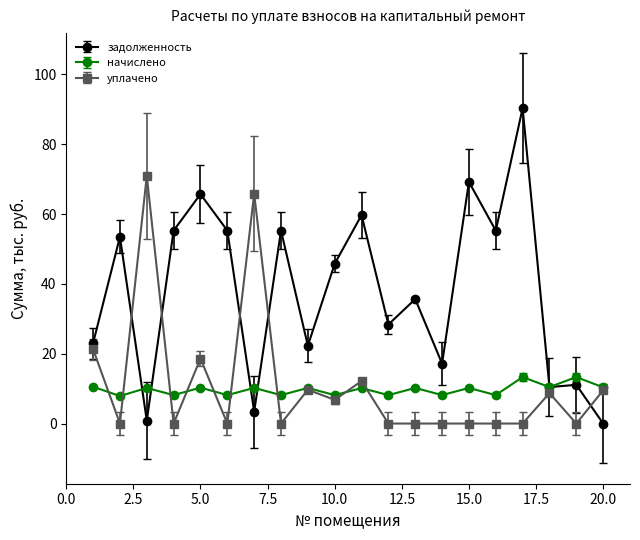

List the series in order of their peak value, highest first.

задолженность, уплачено, начислено